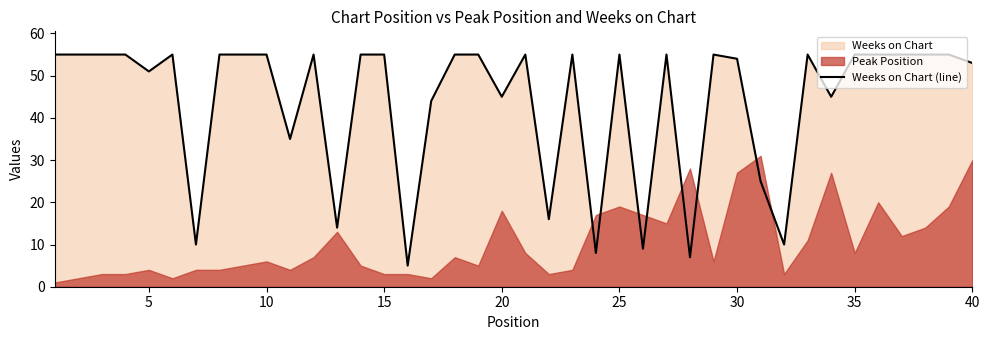

The Weeks on Chart (line) series shows 29 at 20. True or false?

False